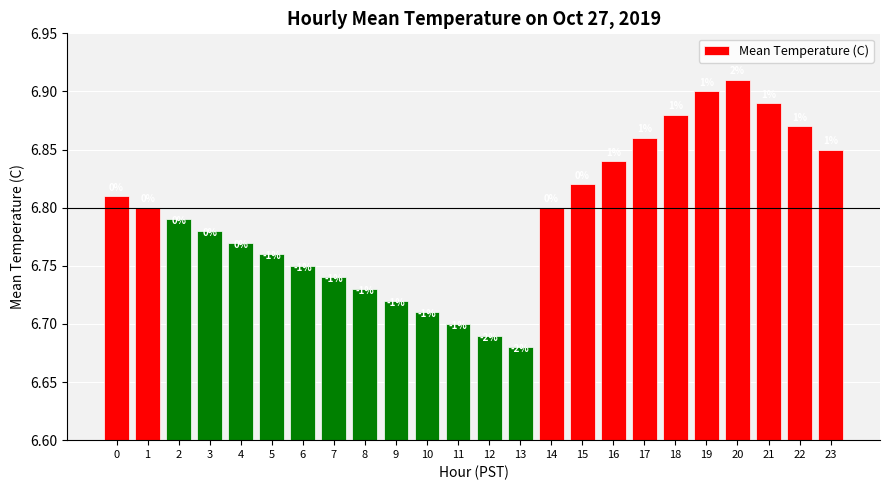

Between 6 and 4, which is larger?

4